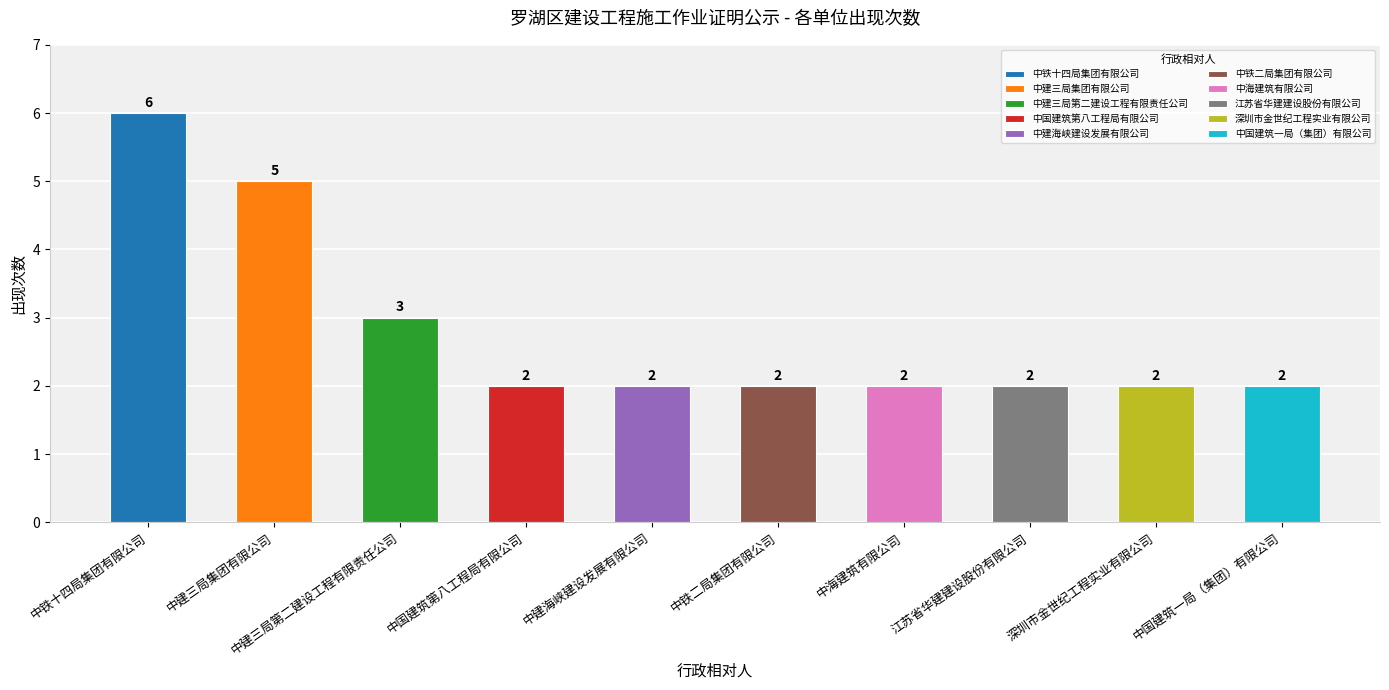

Which category has the highest value across all series?

中铁十四局集团有限公司